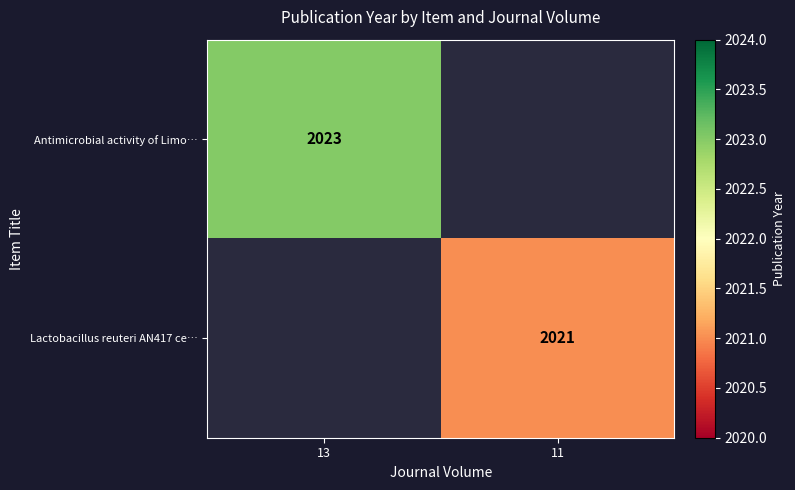

Which category has the highest value across all series?

13